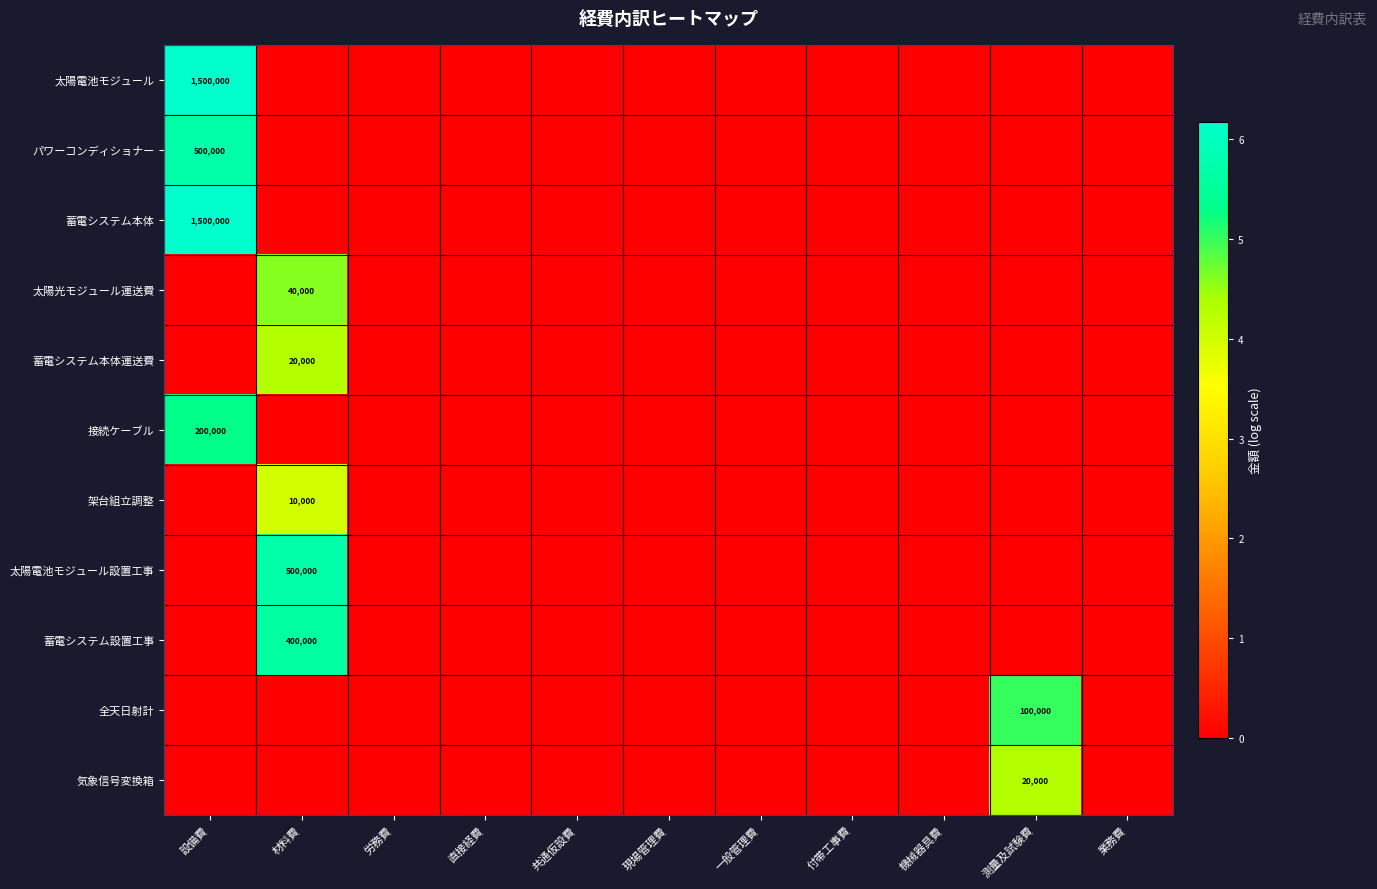

Where is 太陽電池モジュール nearest to the value 3?

材料費